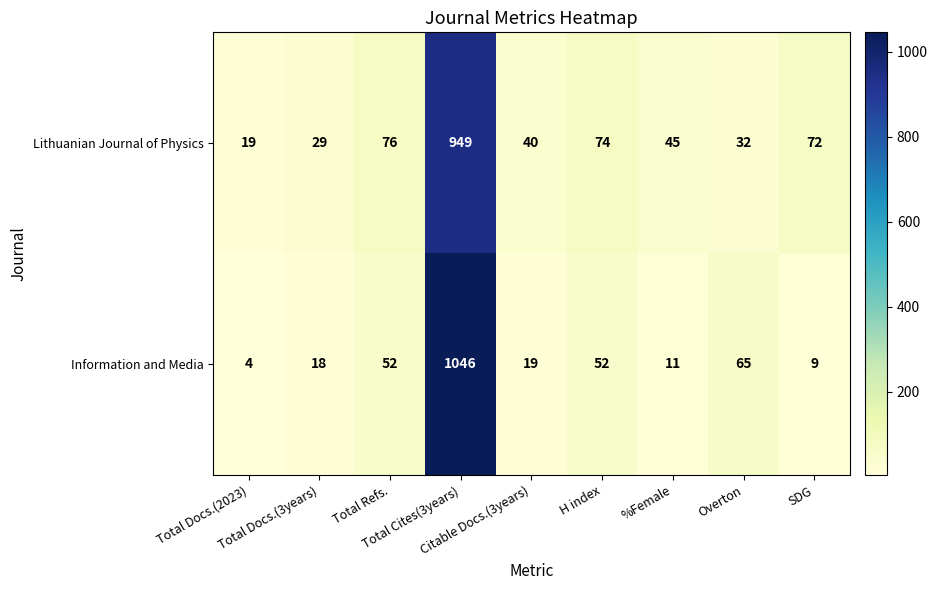

What is the minimum value shown in the chart?

4